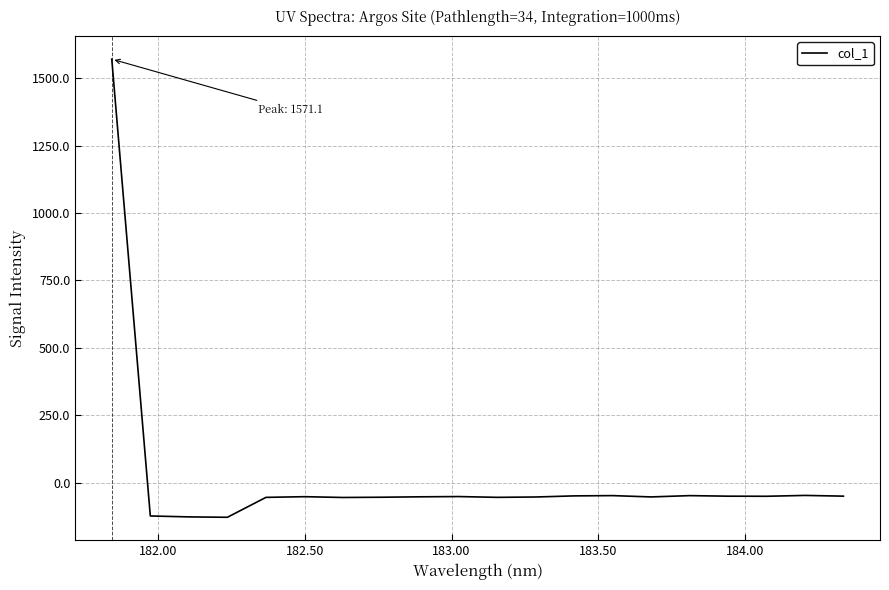

How many lines are shown in the chart?

1